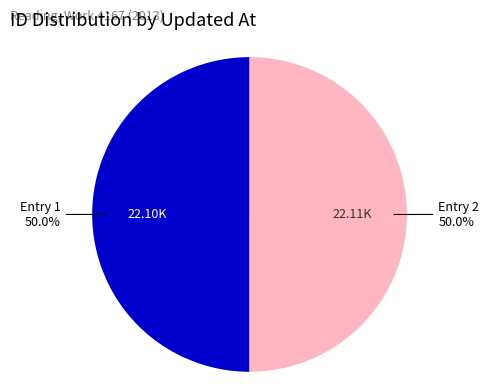

Combined, what portion of the pie is Entry 1 and Entry 2?

100.0%